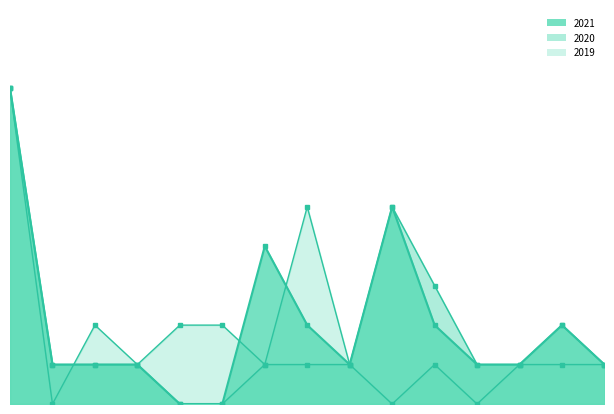

What is the label of the 2nd point from the left?

Mukok